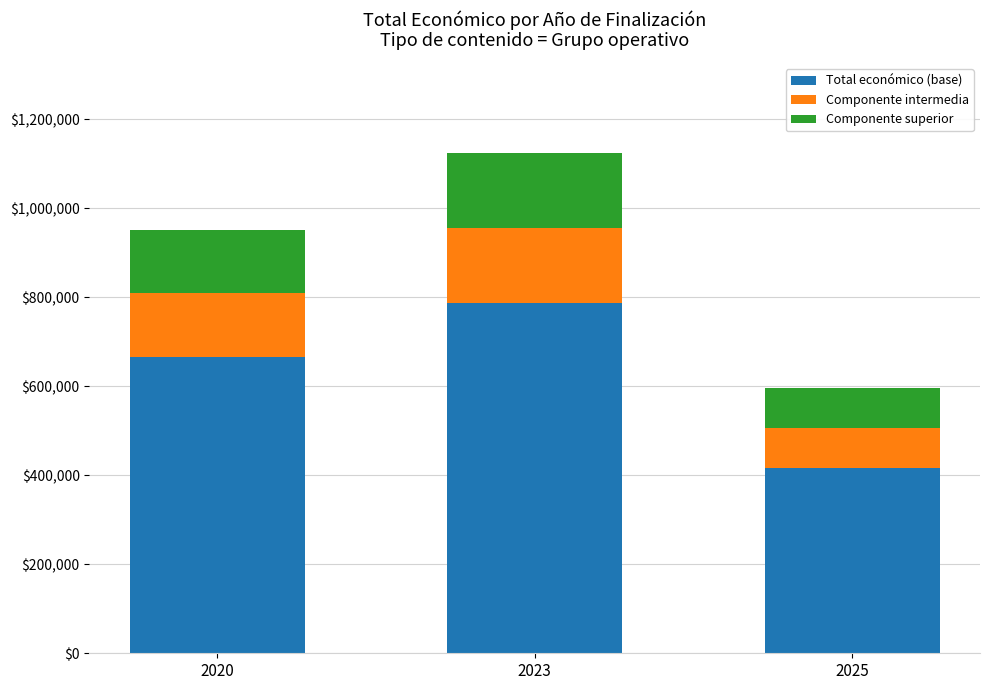

Reading right to left, transcribe the values for Total económico (base).

2025=417457.6	2023=786870.7	2020=666015.0